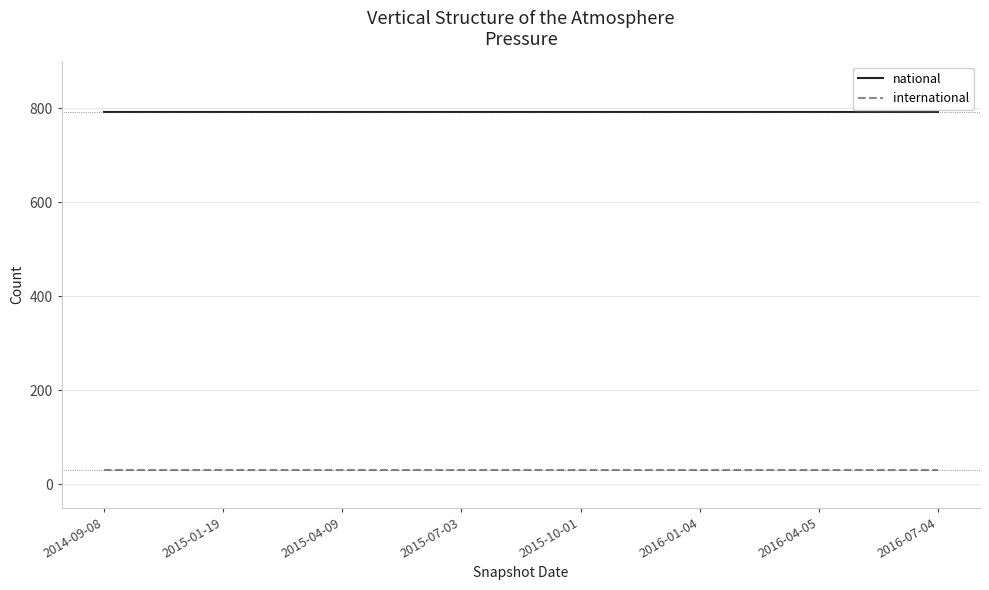

List the series in order of their overall mean, lowest first.

international, national